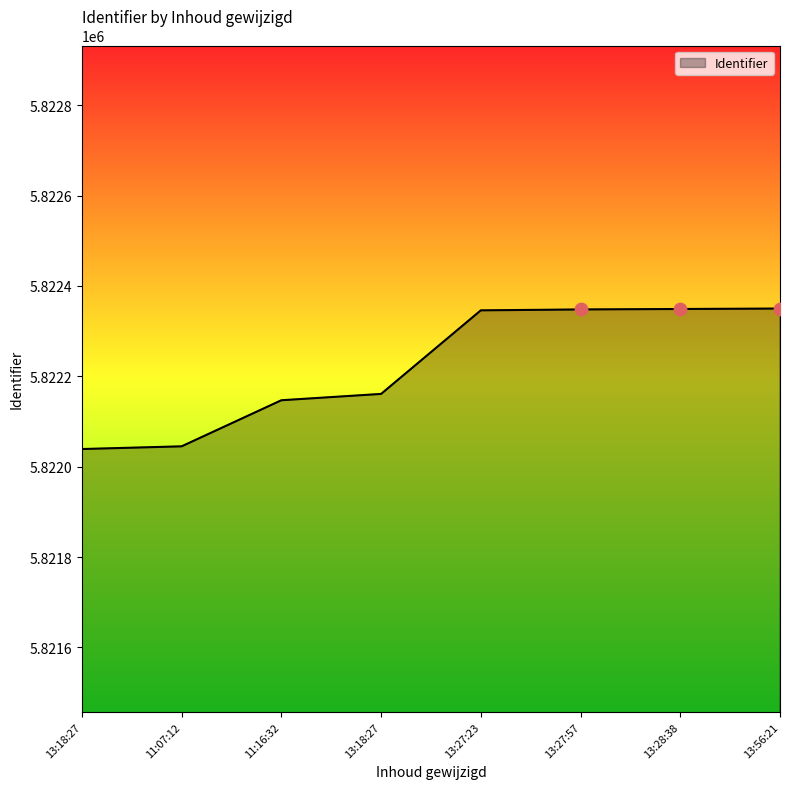

Count the number of data series in this chart.

1